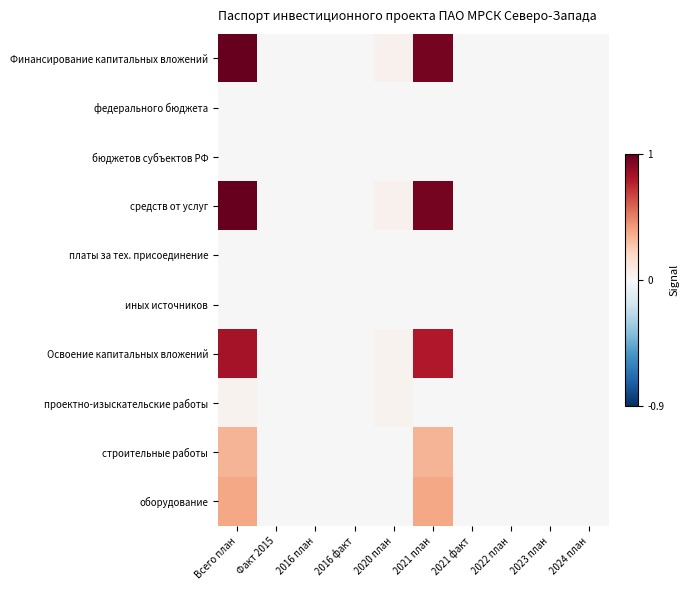

Reading left to right, transcribe all the data shown in this chart.

Финансирование капитальных вложений: Всего план=1.0	Факт 2015=0.0	2016 план=0.0	2016 факт=0.0	2020 план=0.0	2021 план=1.0	2021 факт=0.0	2022 план=0.0	2023 план=0.0	2024 план=0.0
федерального бюджета: Всего план=0.0	Факт 2015=0.0	2016 план=0.0	2016 факт=0.0	2020 план=0.0	2021 план=0.0	2021 факт=0.0	2022 план=0.0	2023 план=0.0	2024 план=0.0
бюджетов субъектов РФ: Всего план=0.0	Факт 2015=0.0	2016 план=0.0	2016 факт=0.0	2020 план=0.0	2021 план=0.0	2021 факт=0.0	2022 план=0.0	2023 план=0.0	2024 план=0.0
средств от услуг: Всего план=1.0	Факт 2015=0.0	2016 план=0.0	2016 факт=0.0	2020 план=0.0	2021 план=1.0	2021 факт=0.0	2022 план=0.0	2023 план=0.0	2024 план=0.0
платы за тех. присоединение: Всего план=0.0	Факт 2015=0.0	2016 план=0.0	2016 факт=0.0	2020 план=0.0	2021 план=0.0	2021 факт=0.0	2022 план=0.0	2023 план=0.0	2024 план=0.0
иных источников: Всего план=0.0	Факт 2015=0.0	2016 план=0.0	2016 факт=0.0	2020 план=0.0	2021 план=0.0	2021 факт=0.0	2022 план=0.0	2023 план=0.0	2024 план=0.0
Освоение капитальных вложений: Всего план=0.8	Факт 2015=0.0	2016 план=0.0	2016 факт=0.0	2020 план=0.0	2021 план=0.8	2021 факт=0.0	2022 план=0.0	2023 план=0.0	2024 план=0.0
проектно-изыскательские работы: Всего план=0.0	Факт 2015=0.0	2016 план=0.0	2016 факт=0.0	2020 план=0.0	2021 план=0.0	2021 факт=0.0	2022 план=0.0	2023 план=0.0	2024 план=0.0
строительные работы: Всего план=0.3	Факт 2015=0.0	2016 план=0.0	2016 факт=0.0	2020 план=0.0	2021 план=0.3	2021 факт=0.0	2022 план=0.0	2023 план=0.0	2024 план=0.0
оборудование: Всего план=0.4	Факт 2015=0.0	2016 план=0.0	2016 факт=0.0	2020 план=0.0	2021 план=0.4	2021 факт=0.0	2022 план=0.0	2023 план=0.0	2024 план=0.0